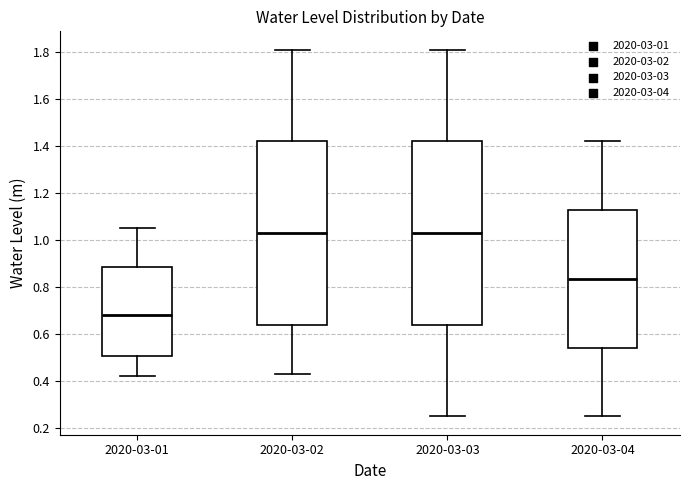

Reading left to right, transcribe this box plot: for each box, give where its median line is, the range the box spans, and where its two whiskers end, as read against the y-axis. The values are not printed on the chart, so give them approximately, as read against the axis.

2020-03-01: median 0.68, box 0.50 to 0.88, whiskers 0.42 to 1.06
2020-03-02: median 1.04, box 0.64 to 1.42, whiskers 0.44 to 1.82
2020-03-03: median 1.04, box 0.64 to 1.42, whiskers 0.26 to 1.82
2020-03-04: median 0.84, box 0.54 to 1.12, whiskers 0.26 to 1.42